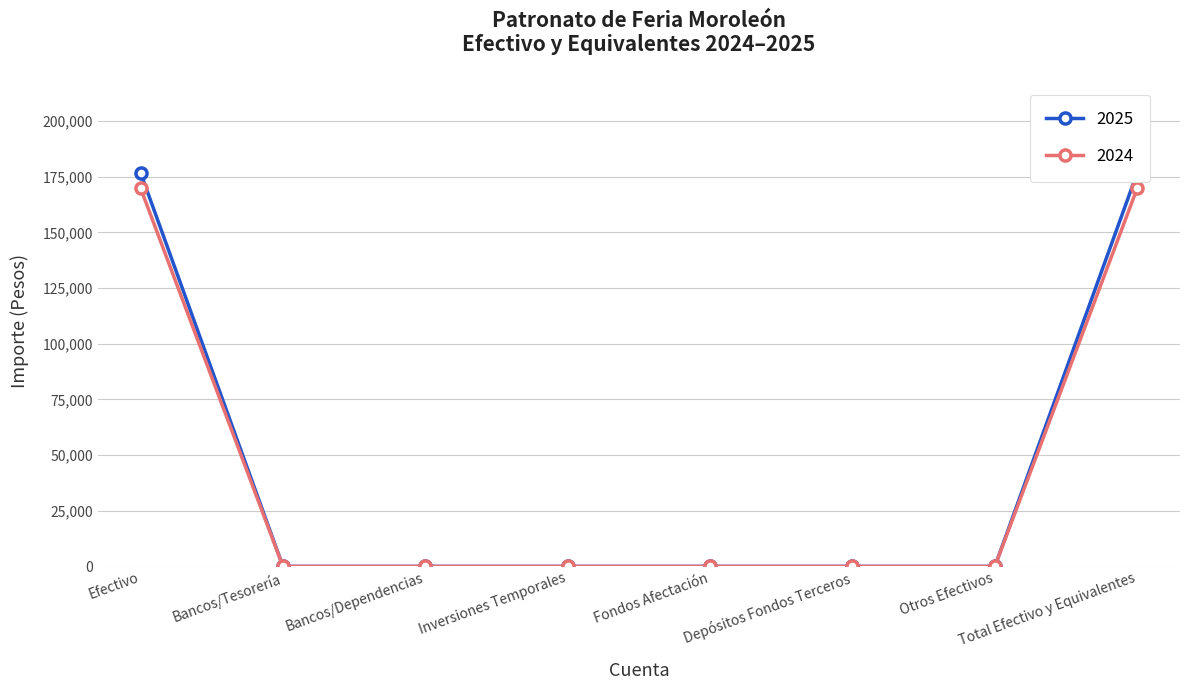

Which category has the lowest value in the 2024 series?

Bancos/Tesorería